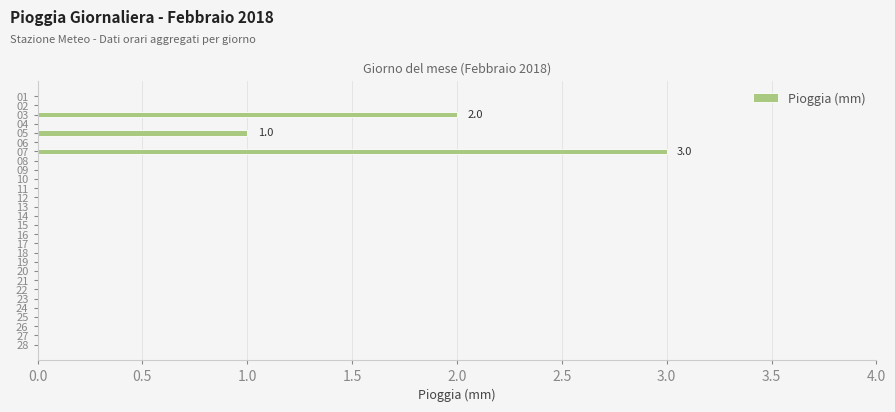

Reading bottom to top, extract all data points from this chart.

28=0	27=0	26=0	25=0	24=0	23=0	22=0	21=0	20=0	19=0	18=0	17=0	16=0	15=0	14=0	13=0	12=0	11=0	10=0	09=0	08=0	07=3	06=0	05=1	04=0	03=2	02=0	01=0